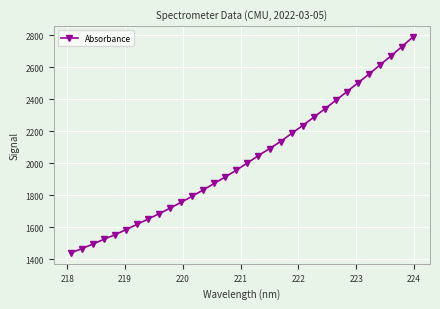

What is the value of the 29th point from the left?

2612.5